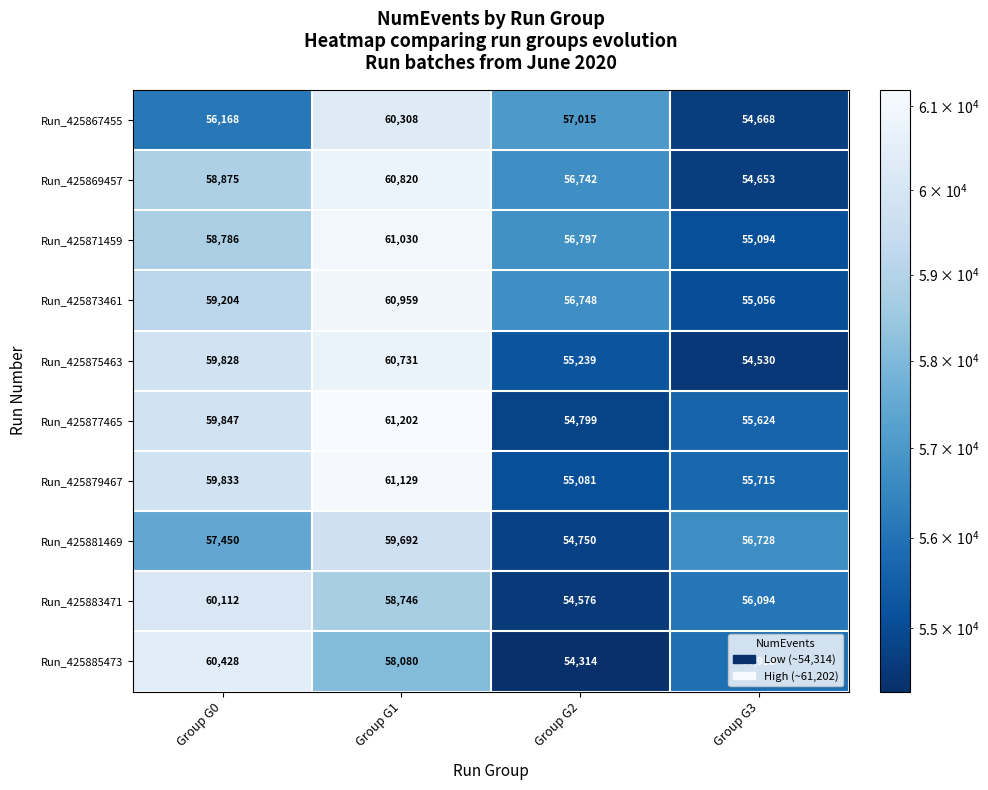

What is the spread (max minus min) of values at Group G0?

4260